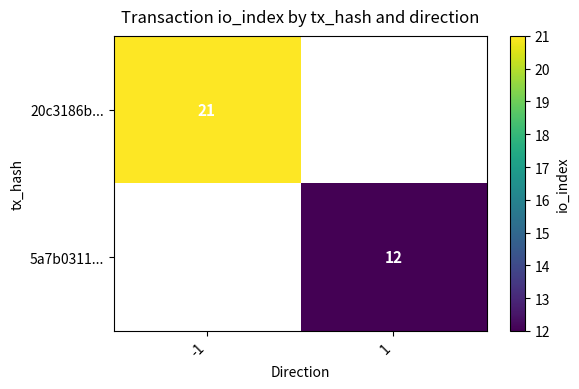

Is the value of 20c3186b... at -1 greater than the value of 5a7b0311... at 1?

Yes